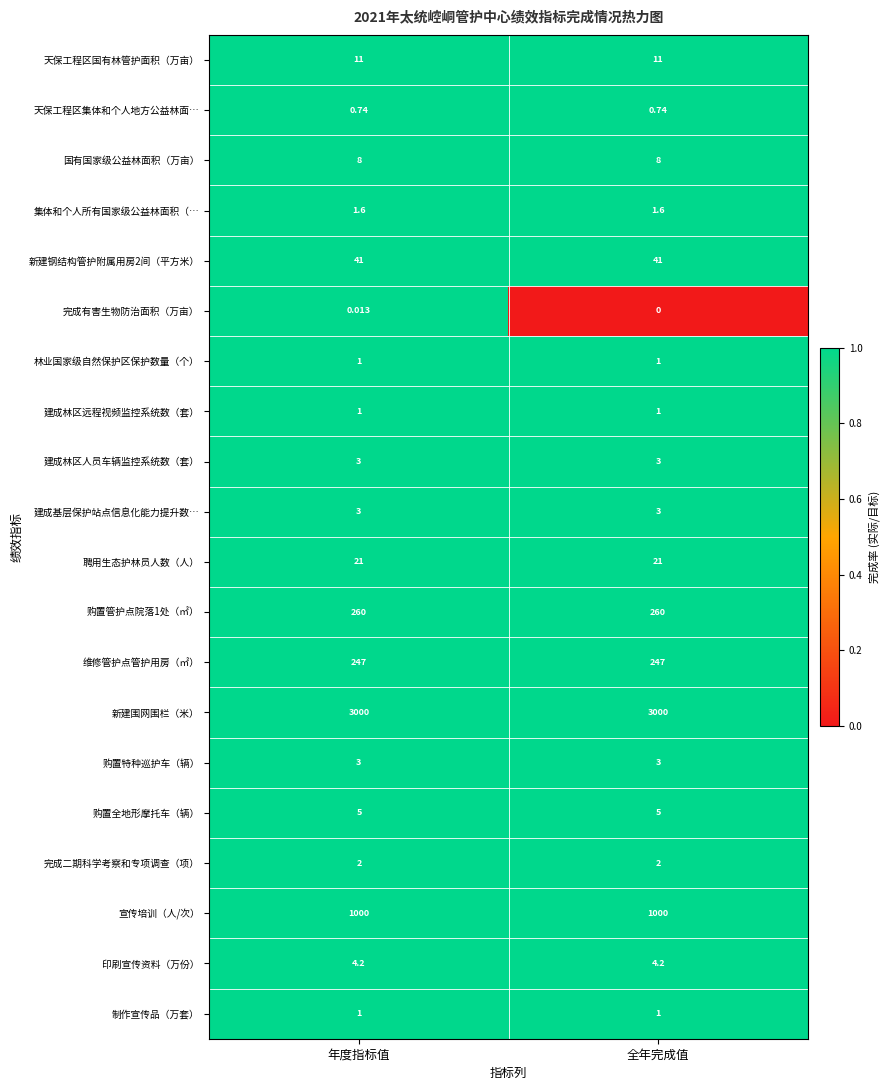

Which category has the lowest value across all series?

全年完成值